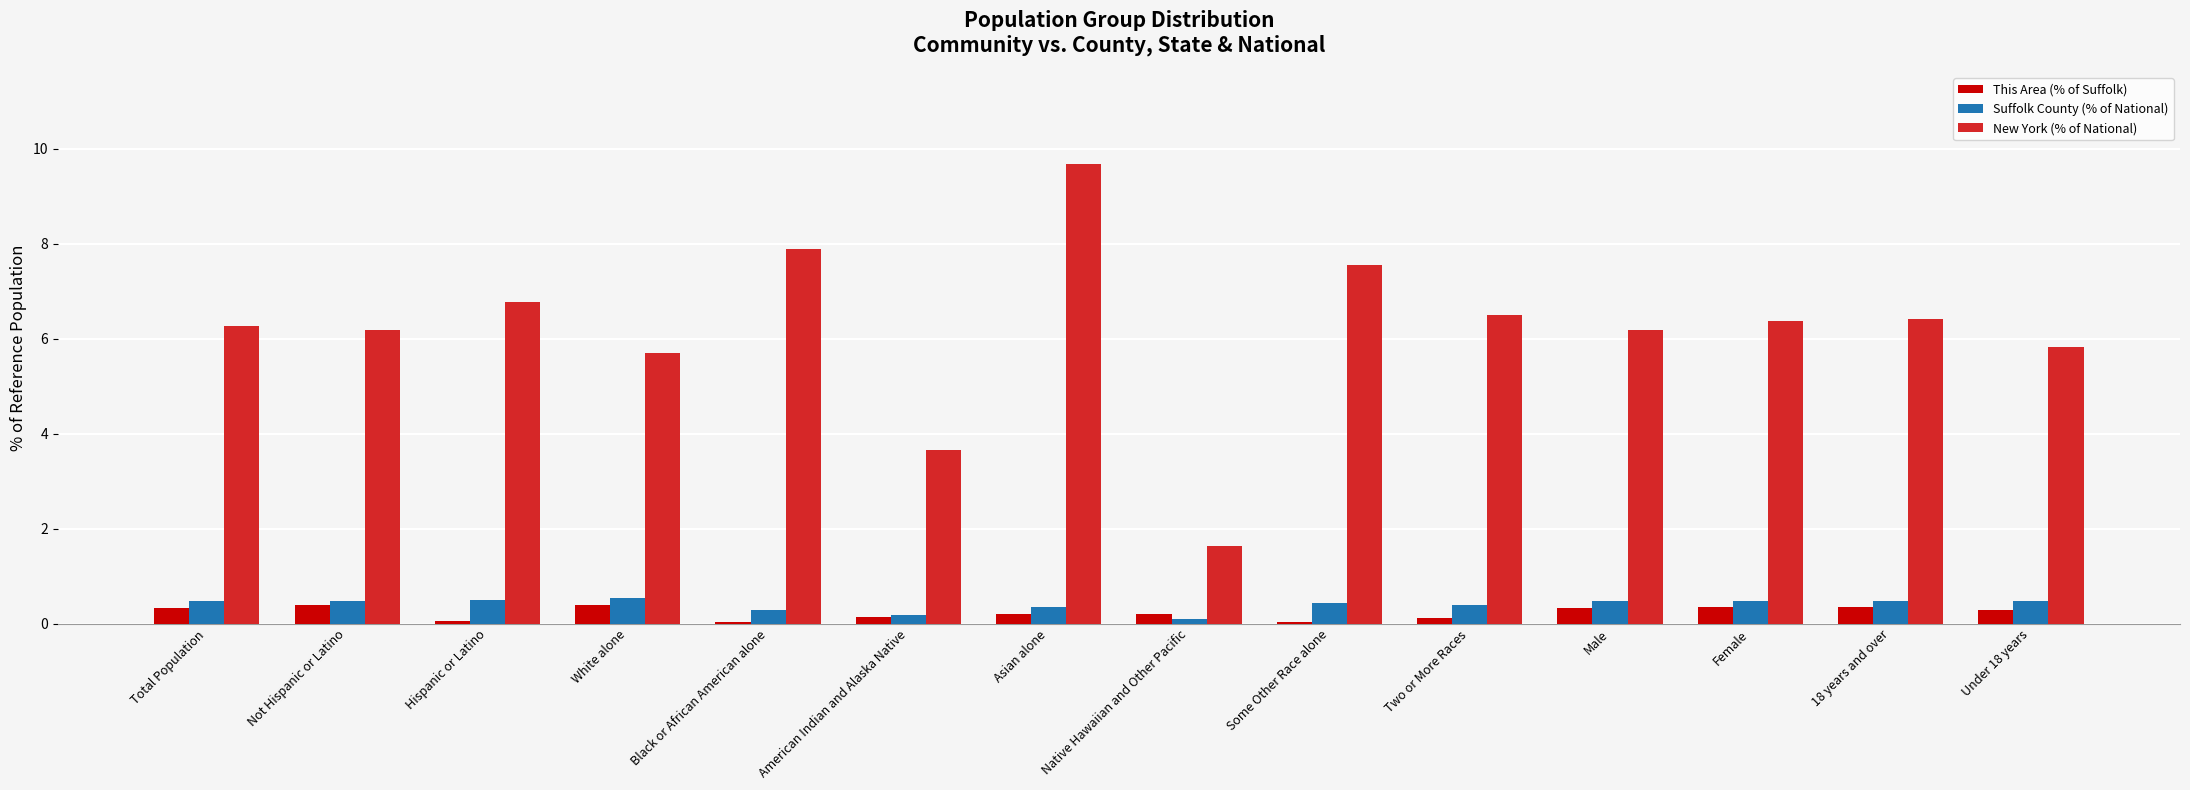

Which category has the highest value in the New York (% of National) series?

Asian alone